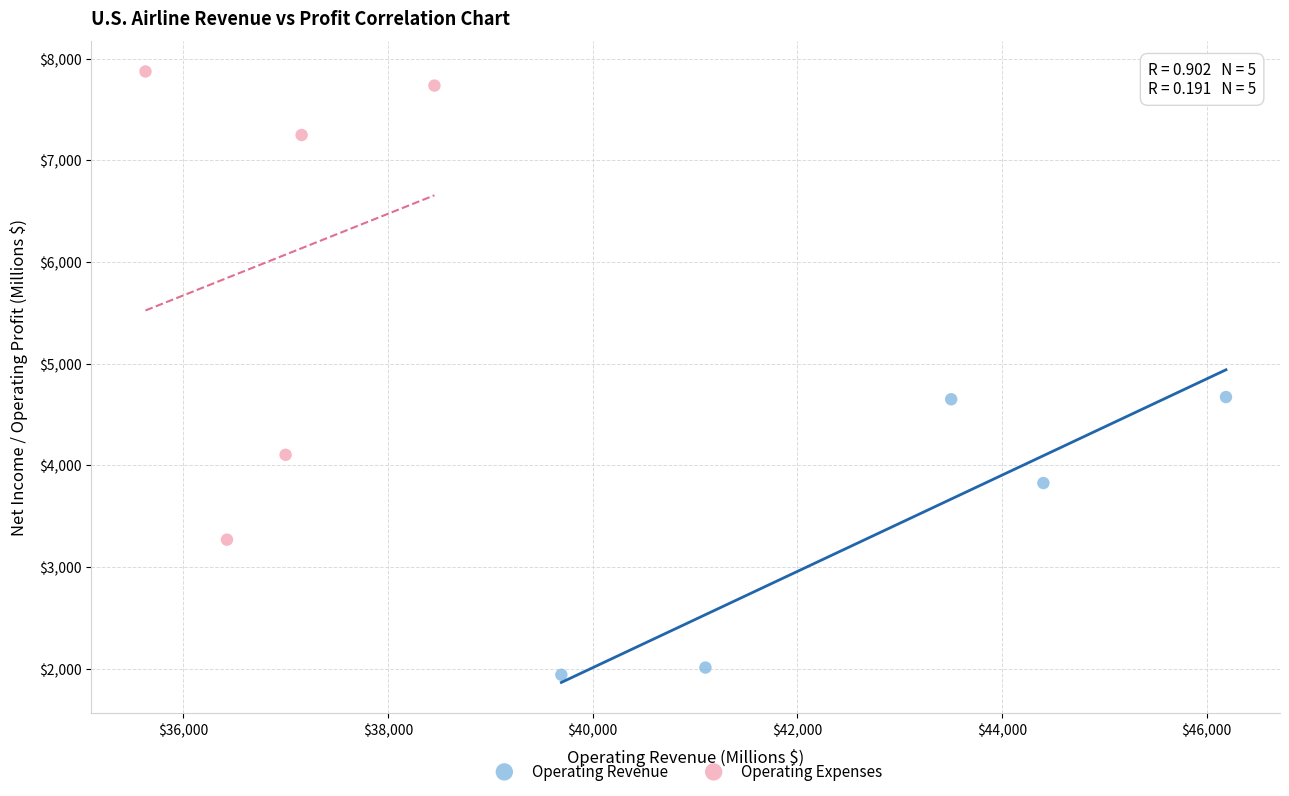

What are all the series names shown in the legend?

Operating Revenue, Operating Expenses